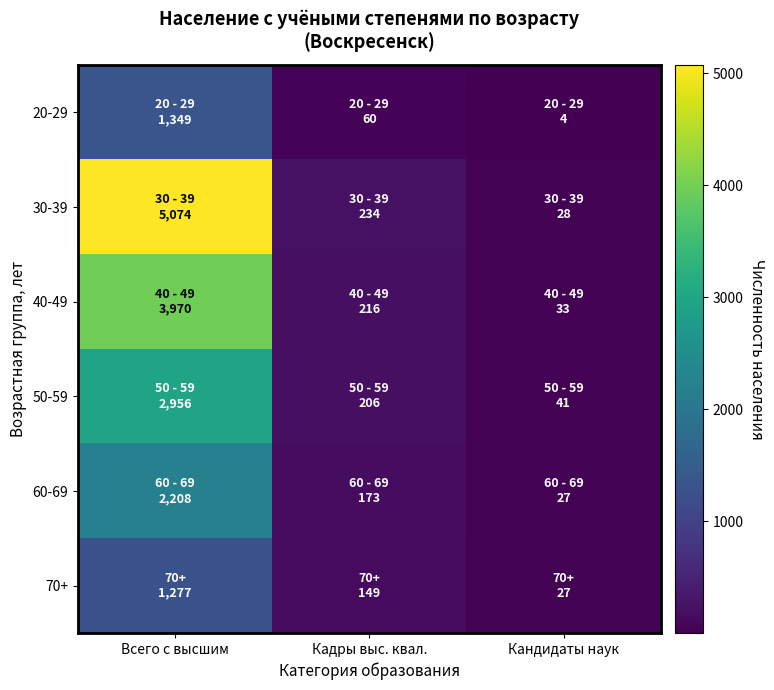

Reading left to right, what are all the values shown in this chart?

20-29: Всего с высшим=1349	Кадры выс. квал.=60	Кандидаты наук=4
30-39: Всего с высшим=5074	Кадры выс. квал.=234	Кандидаты наук=28
40-49: Всего с высшим=3970	Кадры выс. квал.=216	Кандидаты наук=33
50-59: Всего с высшим=2956	Кадры выс. квал.=206	Кандидаты наук=41
60-69: Всего с высшим=2208	Кадры выс. квал.=173	Кандидаты наук=27
70+: Всего с высшим=1277	Кадры выс. квал.=149	Кандидаты наук=27